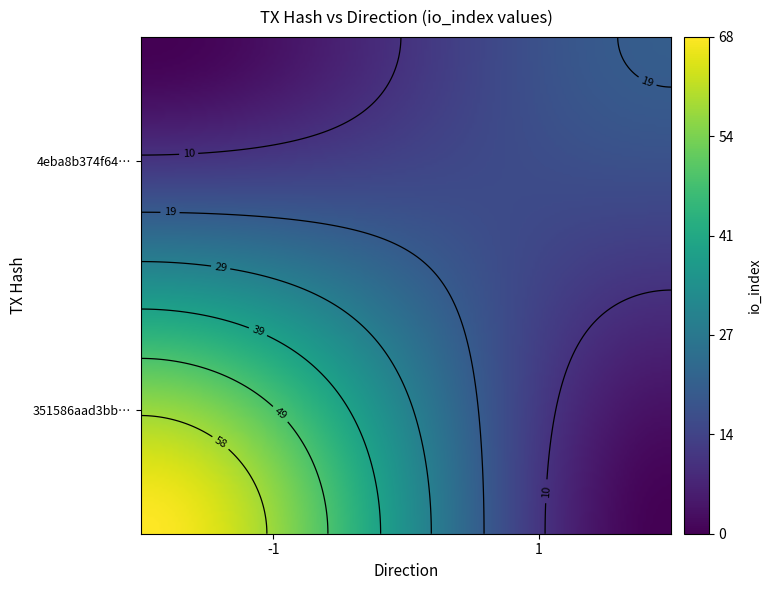

Is it true that 4eba8b374f64698181699990d73a4e7c975a50f equals 20 at io_index?

True